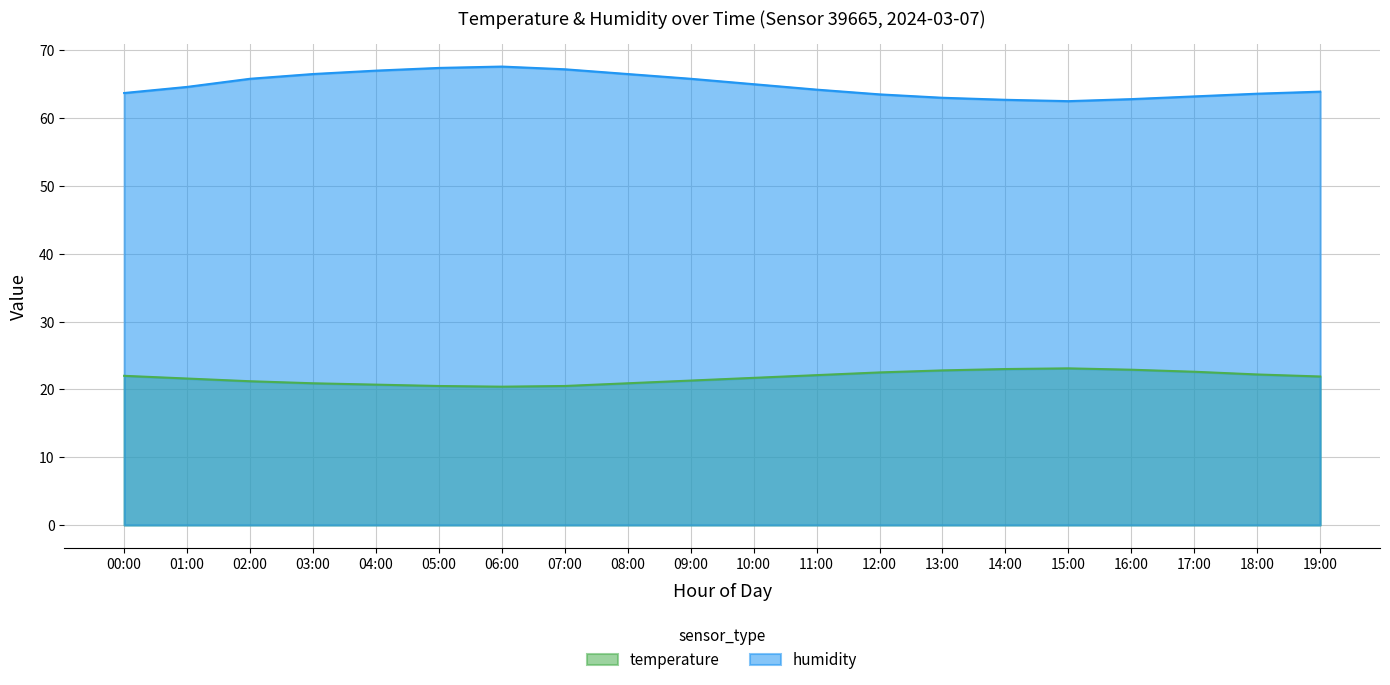

What is the smallest value displayed?

20.4